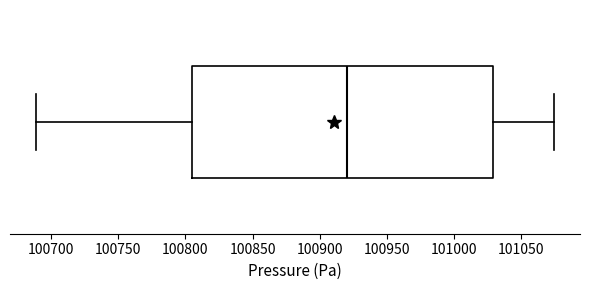

Read this box plot against the x-axis: the position of the median line, the range covered by the box, and the ends of both whiskers. The values are not printed on the chart, so give them approximately, as read against the axis.

median 100920, box 100805 to 101030, whiskers 100690 to 101075